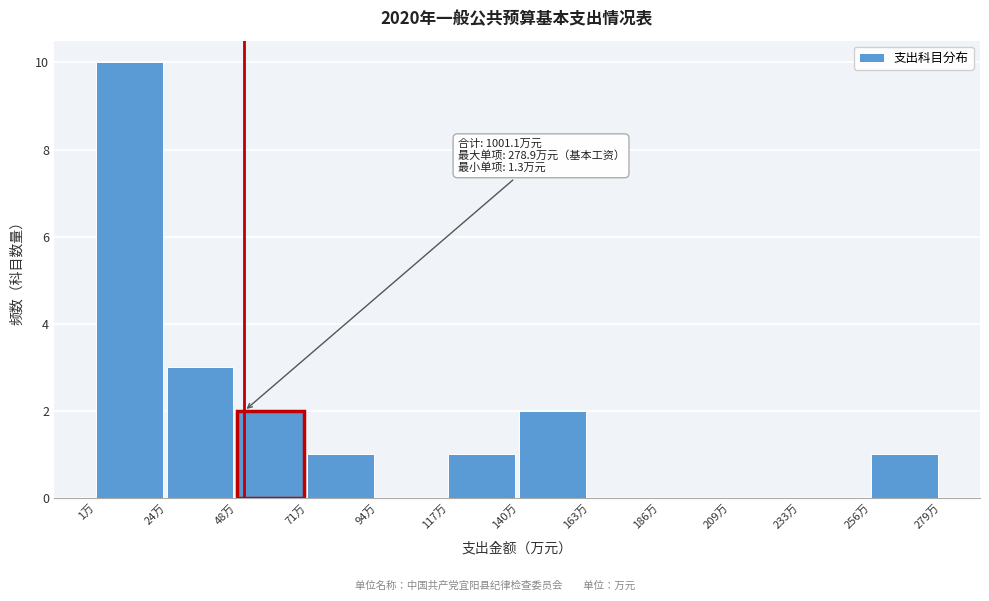

Over which range of the x-axis is the bar tallest?

0 to 25